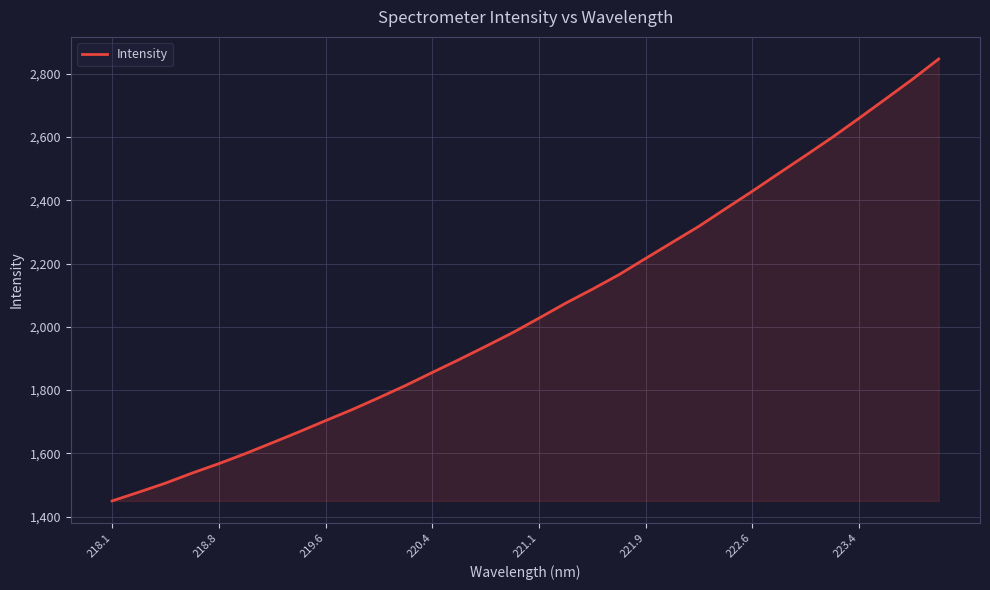

What is the difference between the maximum and minimum values?

1396.6